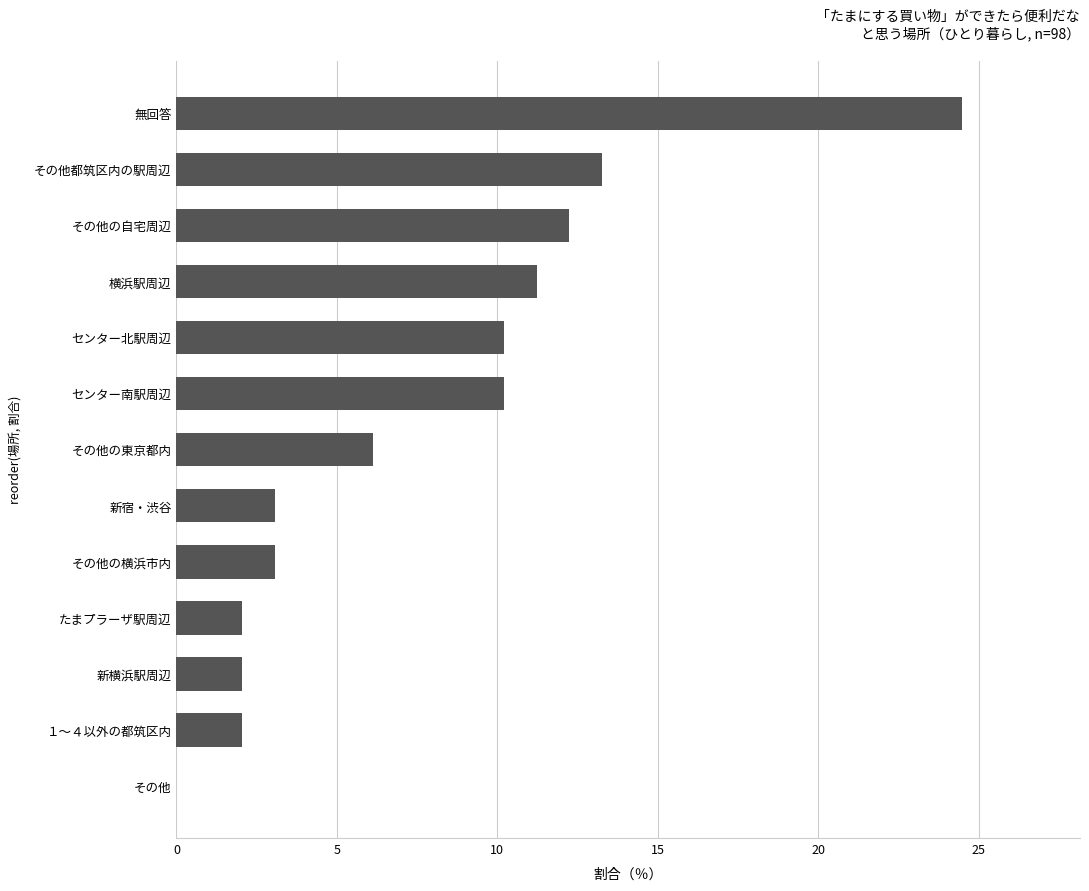

How many categories are shown in the chart?

13